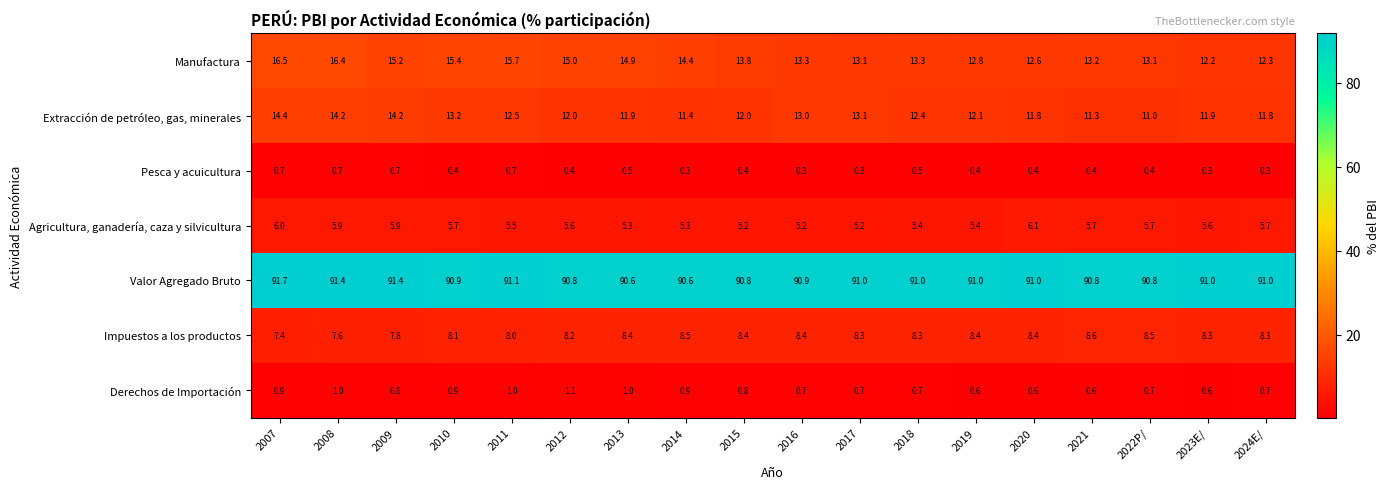

Is it true that Derechos de Importación equals 0.6 at 2023E/?

True